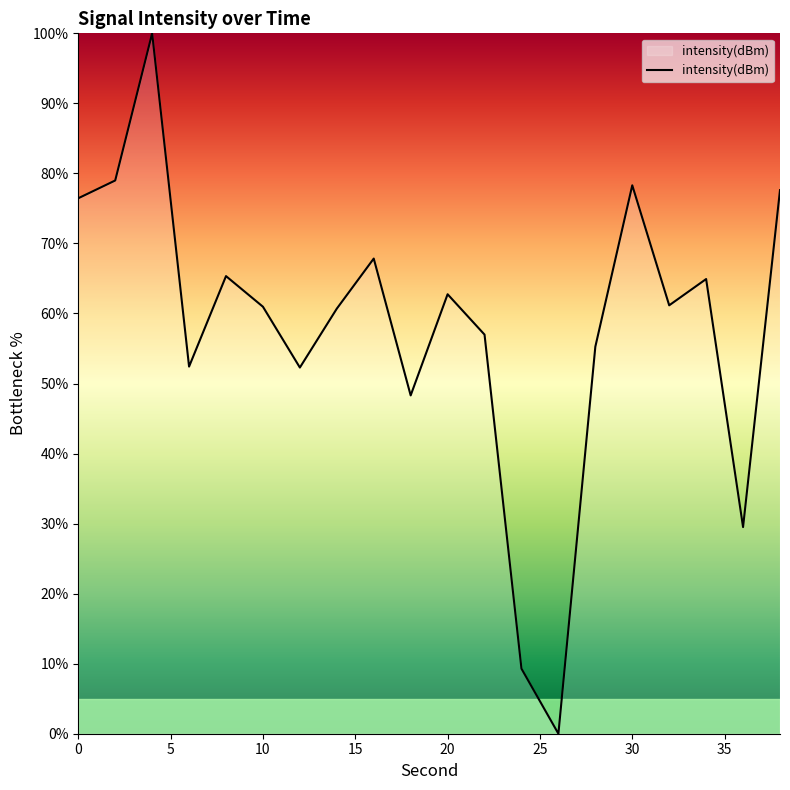

The chart shows a value of 26.4 at 10. True or false?

False